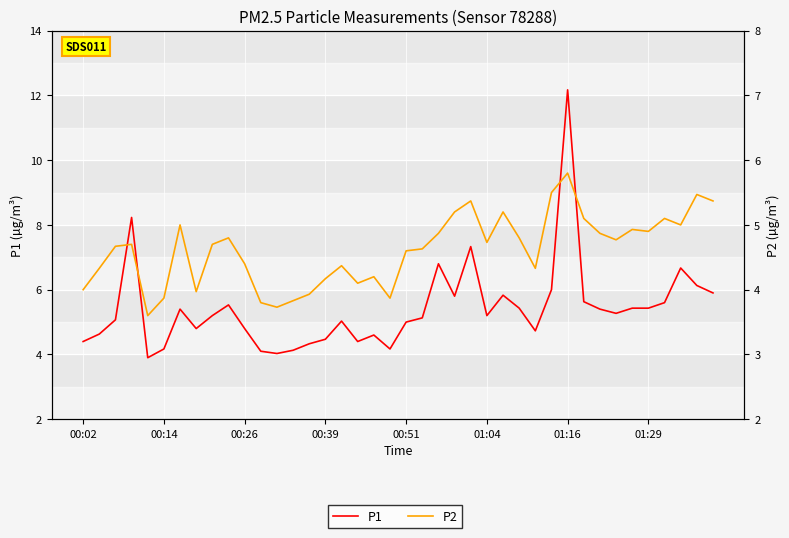

The value of P1 at 00:26 is 8.1. True or false?

False